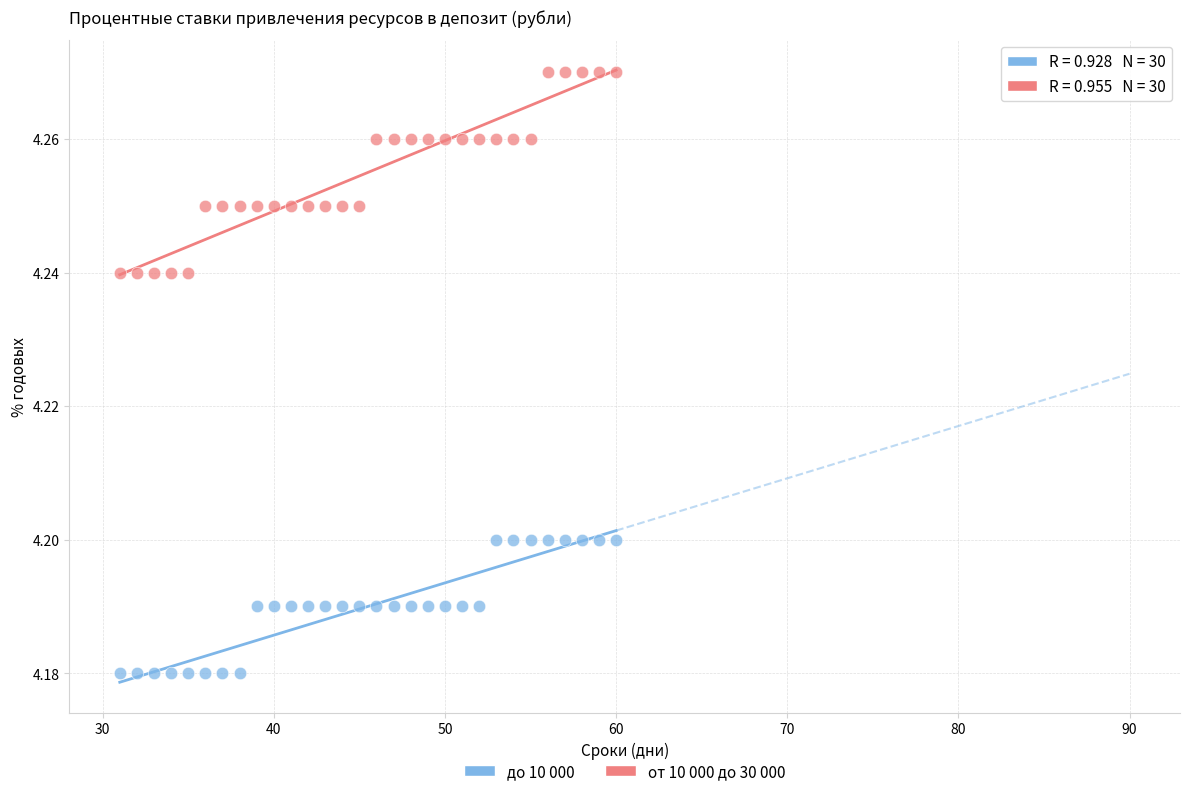

Which series contains the lowest Y value?

до 10 000